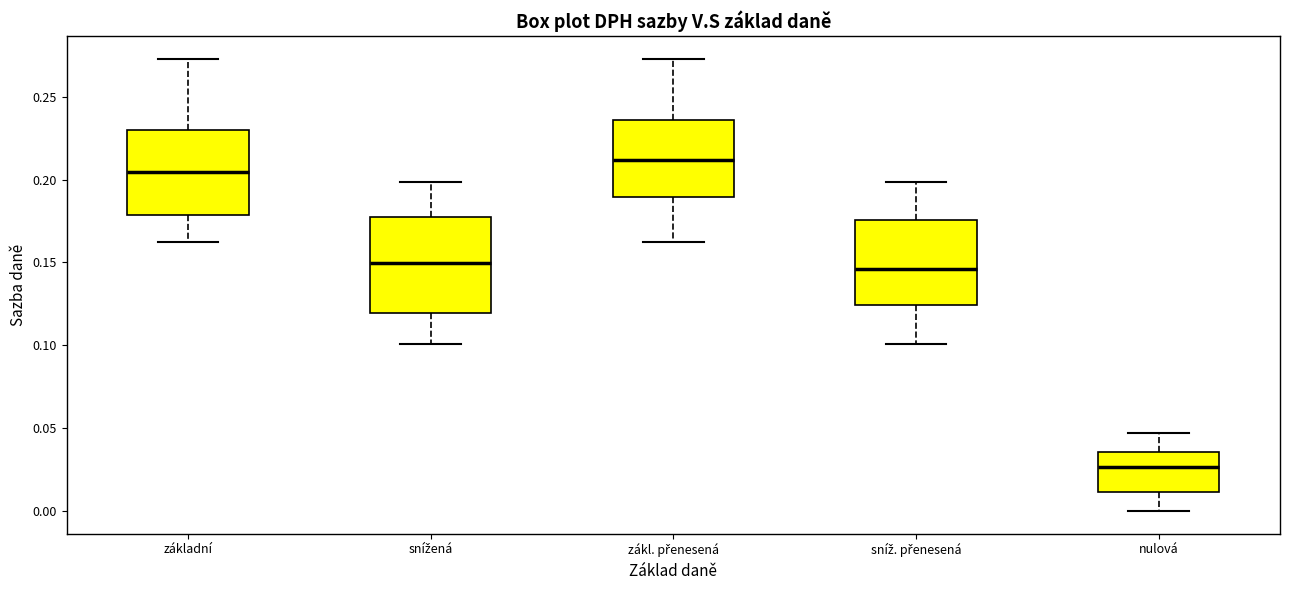

Reading left to right, transcribe this box plot: for each box, give where its median line is, the range the box spans, and where its two whiskers end, as read against the y-axis. The values are not printed on the chart, so give them approximately, as read against the axis.

základní: median 0.205, box 0.180 to 0.230, whiskers 0.160 to 0.275
snížená: median 0.150, box 0.120 to 0.175, whiskers 0.100 to 0.200
zákl. přenesená: median 0.210, box 0.190 to 0.235, whiskers 0.165 to 0.275
sníž. přenesená: median 0.145, box 0.125 to 0.175, whiskers 0.100 to 0.200
nulová: median 0.025, box 0.010 to 0.035, whiskers 0.000 to 0.045